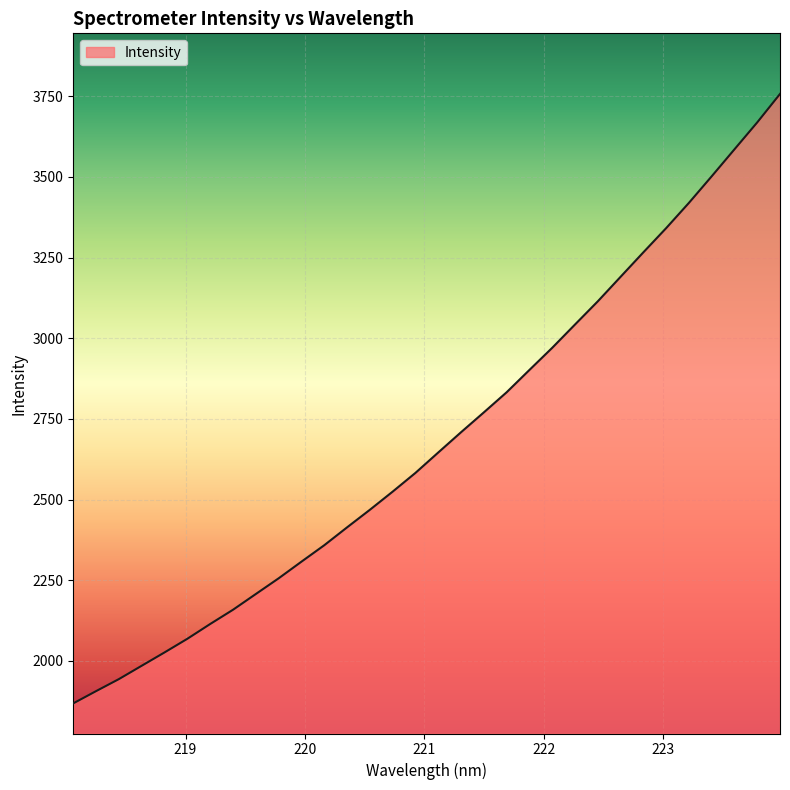

True or false: there are more than 2 points higher than both neighbors.

False